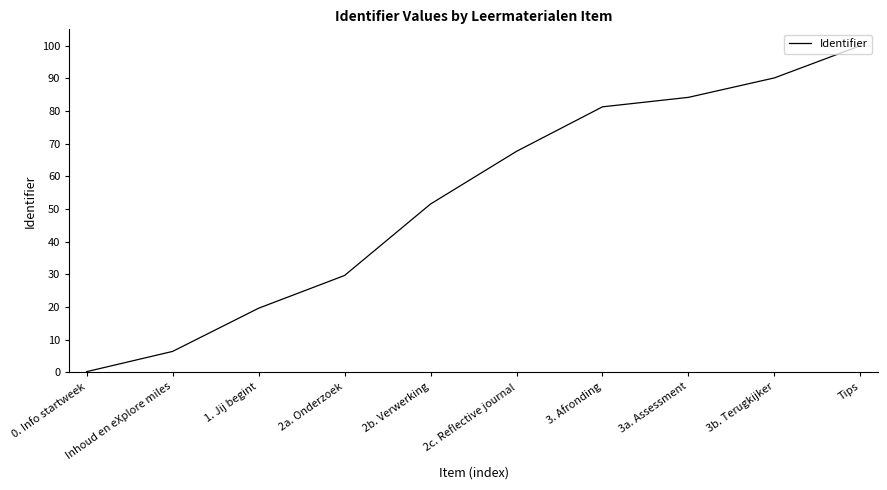

What is the difference between the maximum and minimum values?

99.8